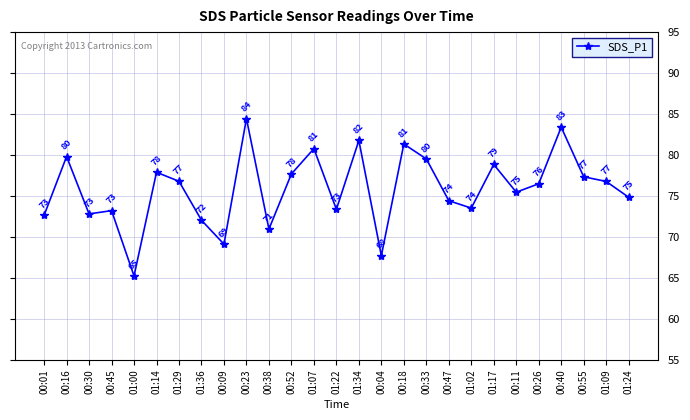

Which has a higher value, 00:45 or 00:55?

00:55